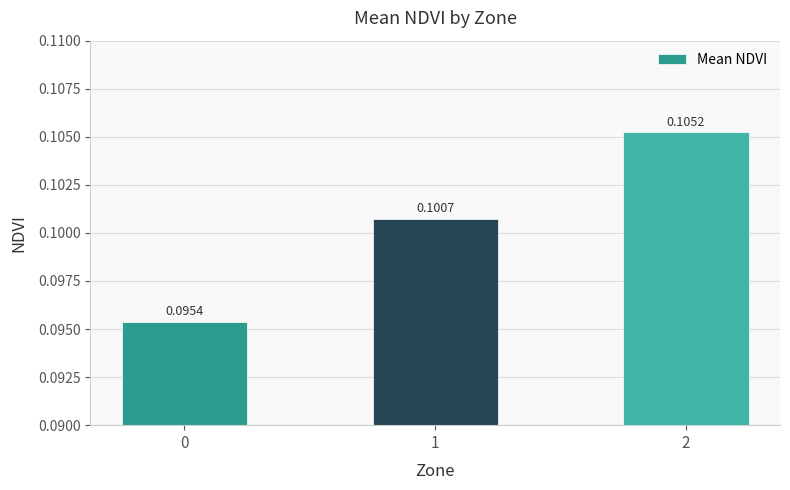

Rank the categories by value from highest to lowest.

2, 1, 0